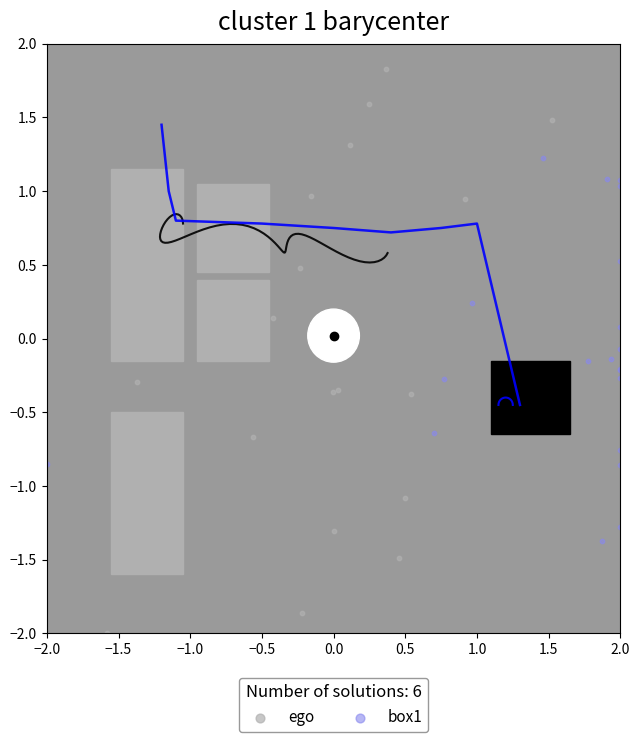

Which series contains the highest Y value?

ego